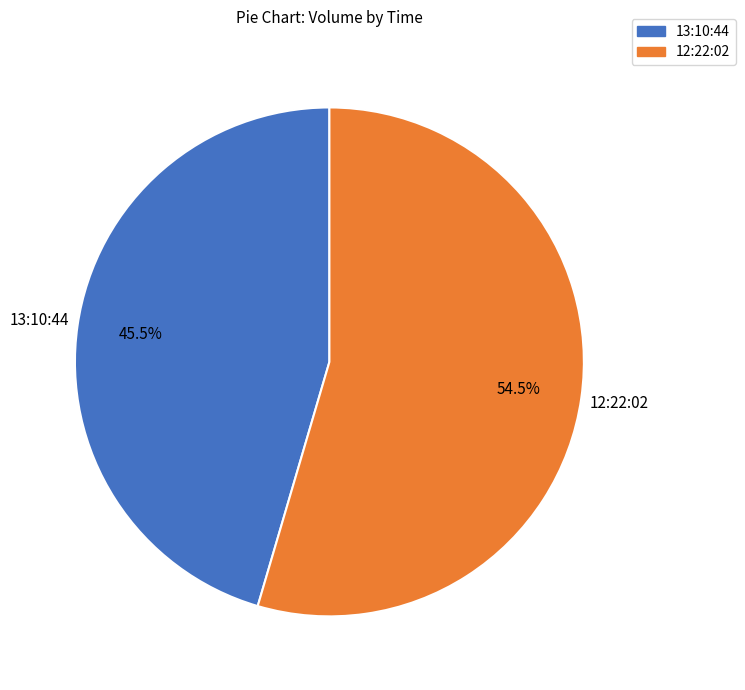

Does 13:10:44 account for over 50% of the chart?

No